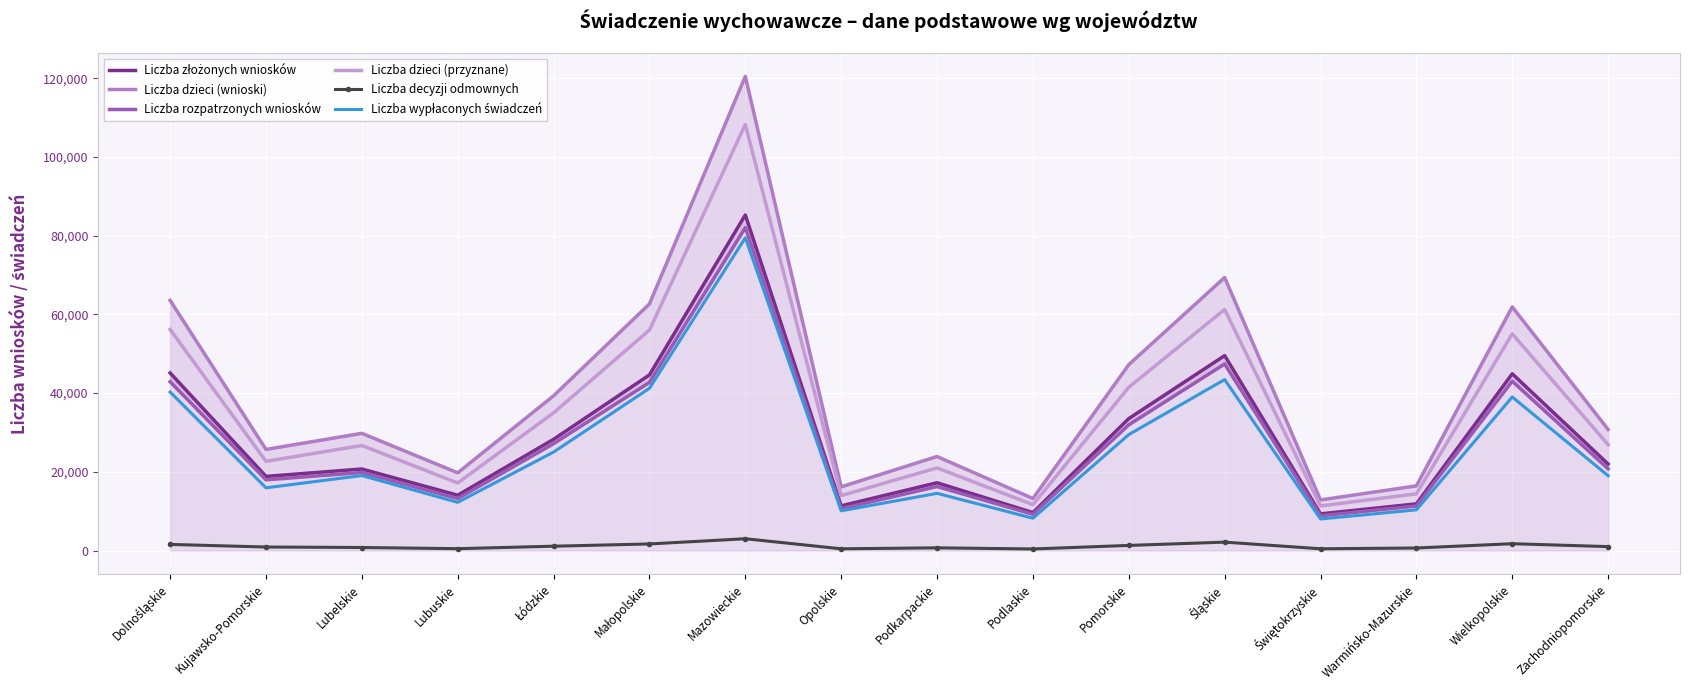

Reading left to right, what are all the values shown in this chart?

Liczba złożonych wniosków: 45128	18845	20723	14062	28265	44625	85260	11364	17227	9645	33526	49527	9329	11862	44908	21985
Liczba dzieci (wnioski): 63567	25699	29782	19754	39315	62657	120450	16188	23899	13226	47225	69371	12868	16436	61902	30770
Liczba rozpatrzonych wniosków: 42893	17974	19829	13202	27159	42719	82041	10638	16266	9219	31945	47400	8841	11316	43027	20765
Liczba dzieci (przyznane): 56174	22668	26693	17177	34984	56026	108238	13967	20998	11666	41483	61247	11340	14416	55056	26894
Liczba decyzji odmownych: 1568	905	782	486	1110	1684	3007	452	697	409	1308	2147	458	654	1746	1007
Liczba wypłaconych świadczeń: 40272	15943	19057	12257	25025	41225	79454	10103	14539	8222	29468	43437	8029	10348	39013	19018